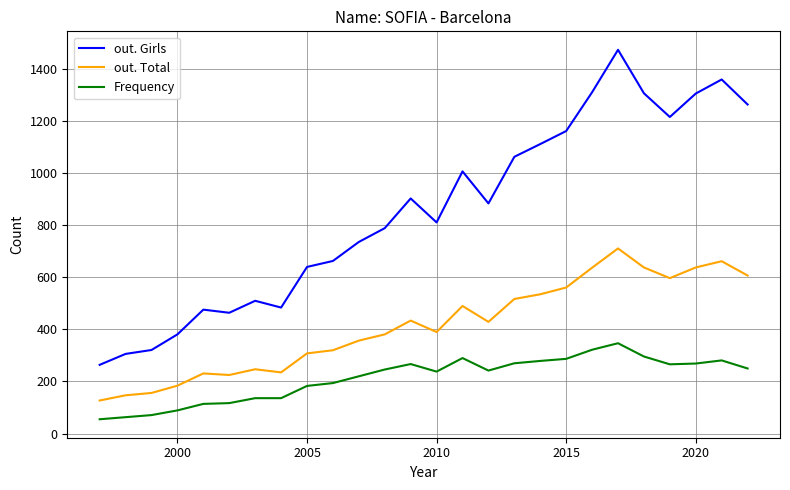

What is the greatest value displayed?

1474